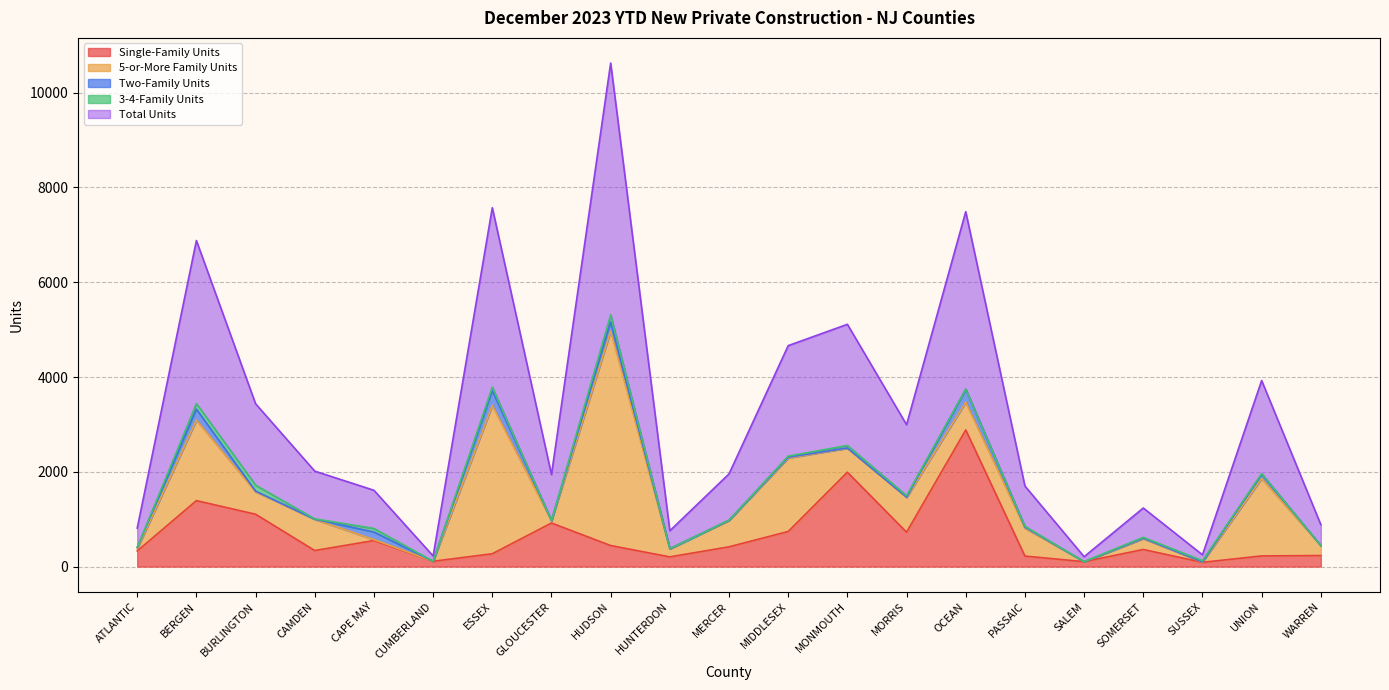

How many lines are shown in the chart?

5